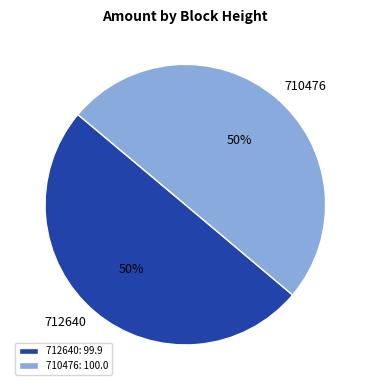

Is the sum of 712640 and 710476 greater than half?

Yes